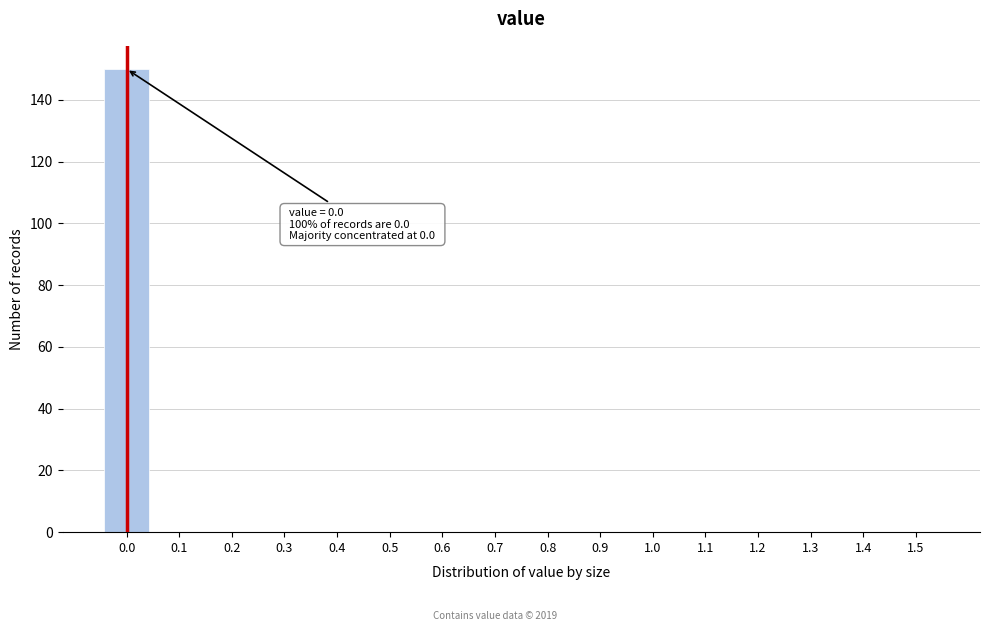

Reading left to right, extract all data points from this chart.

0.0=150	0.1=0	0.2=0	0.3=0	0.4=0	0.5=0	0.6=0	0.7=0	0.8=0	0.9=0	1.0=0	1.1=0	1.2=0	1.3=0	1.4=0	1.5=0